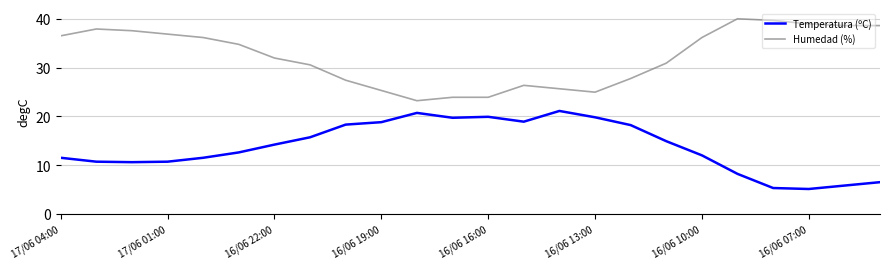

What is the lowest value of the Temperatura (ºC) series?

5.1